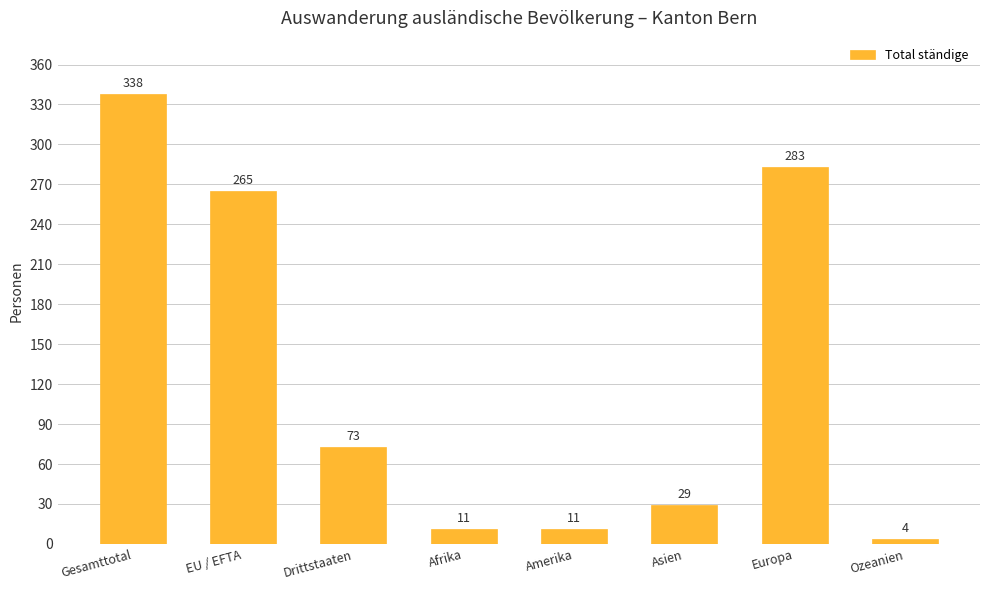

What is the label of the 6th bar from the left?

Asien